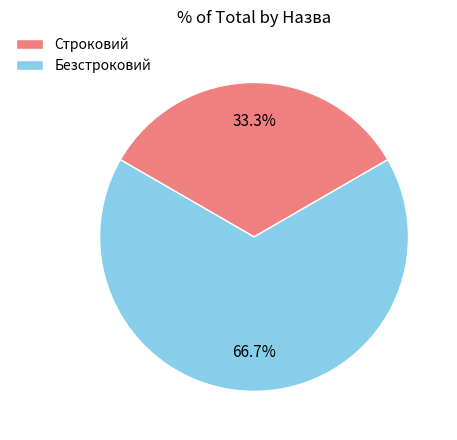

What percentage is NOT represented by Безстроковий?

33.3%